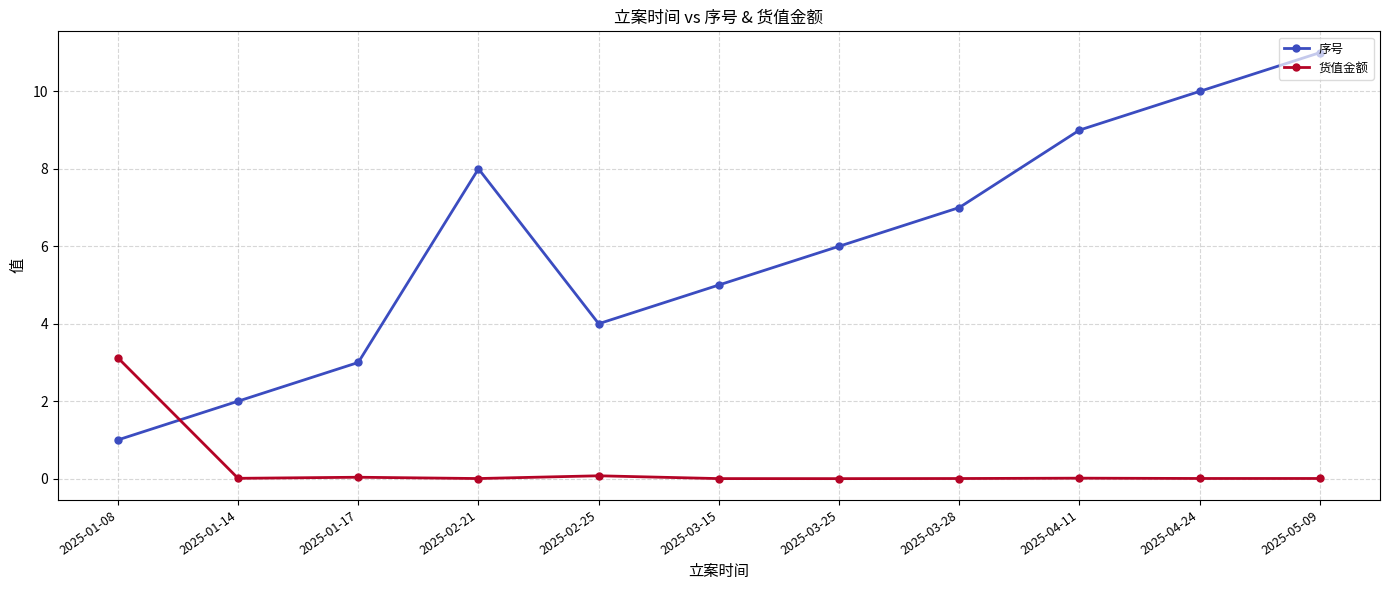

True or false: 货值金额 has a value of 4.6 at 2025-01-08.

False